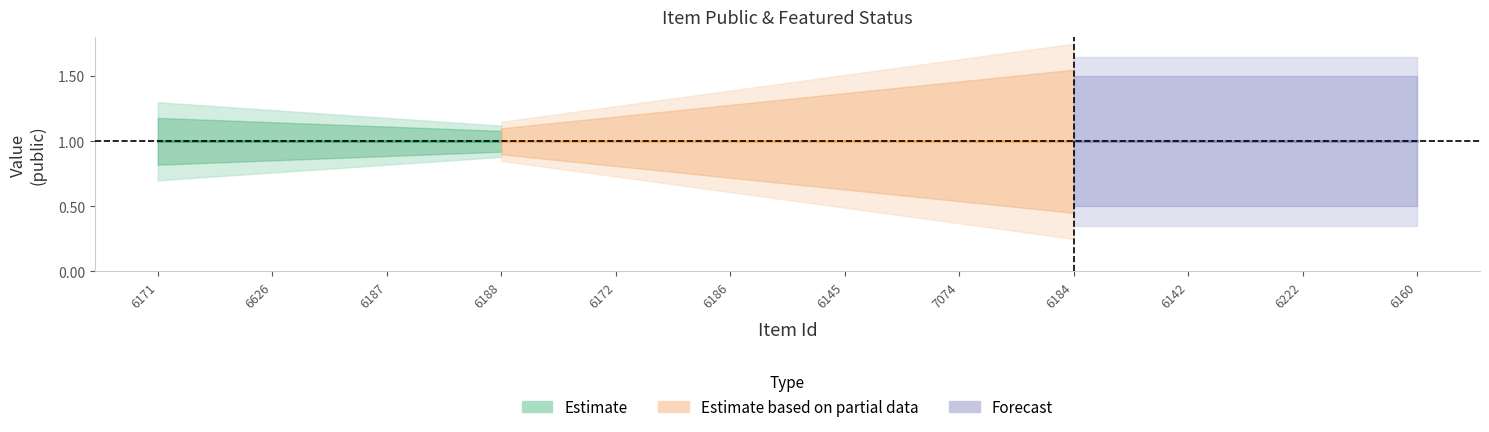

At which label is featured closest to 0?

6171